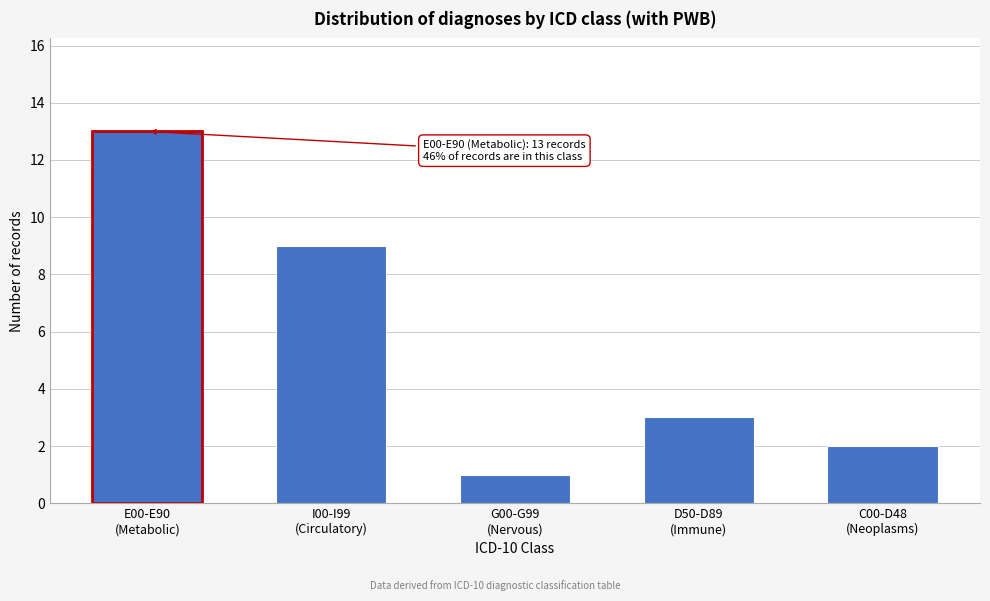

Reading right to left, extract all data points from this chart.

2	3	1	9	13